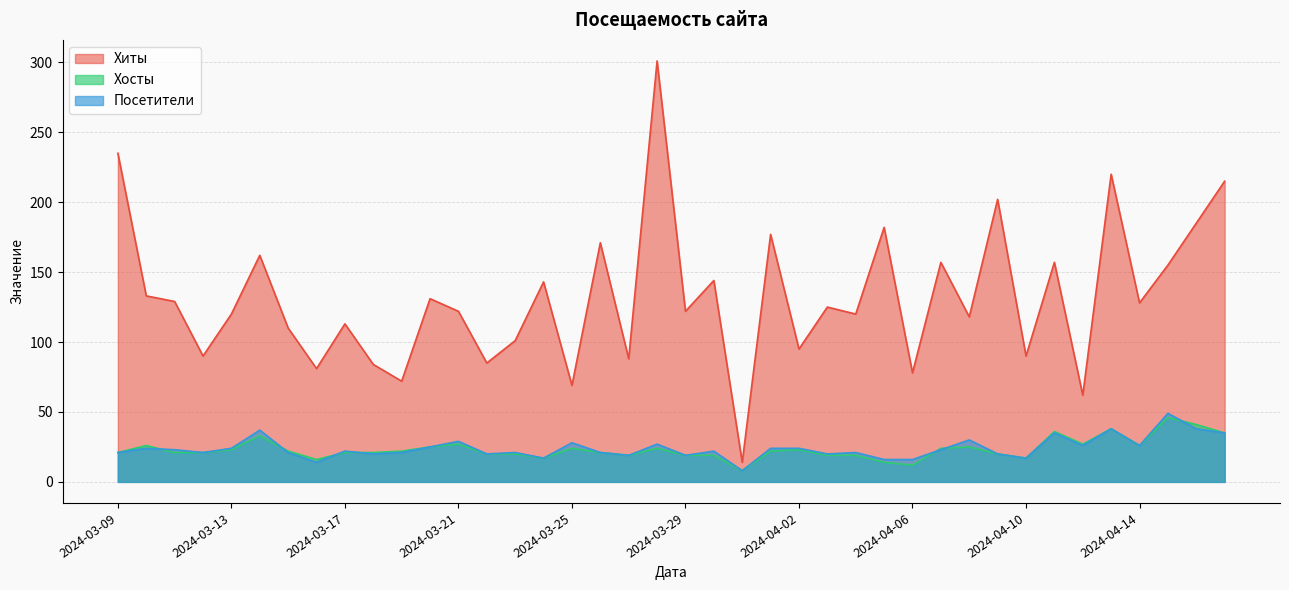

True or false: Посетители has a value of 5 at 2024-03-26.

False